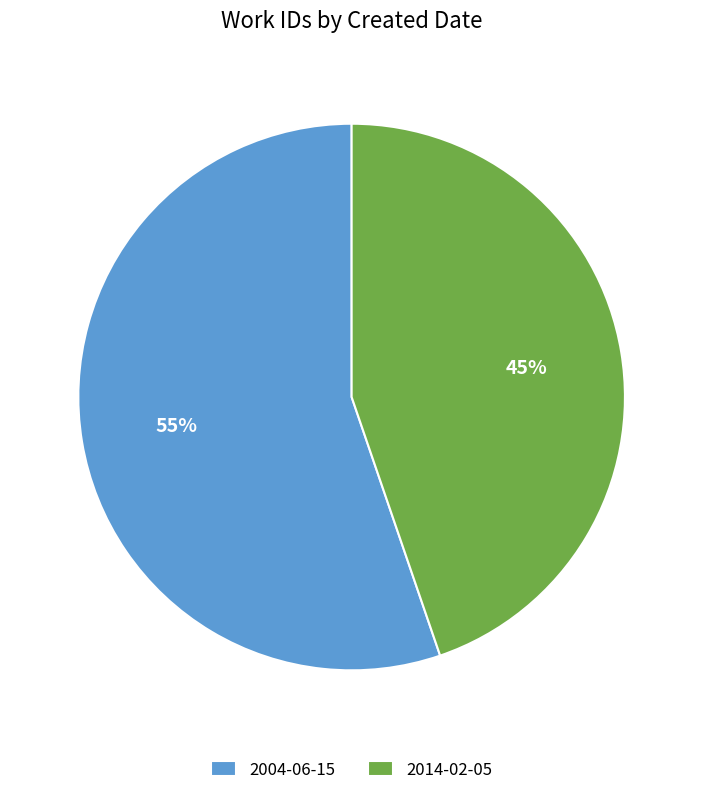

How many slices are in this pie chart?

2